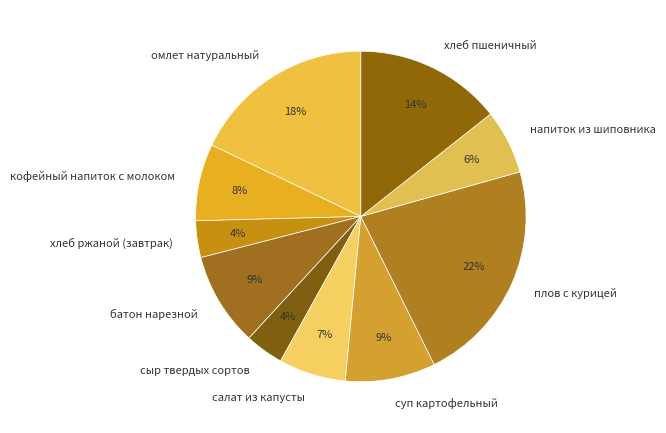

To the nearest percent, what portion does салат из капусты represent?

7%